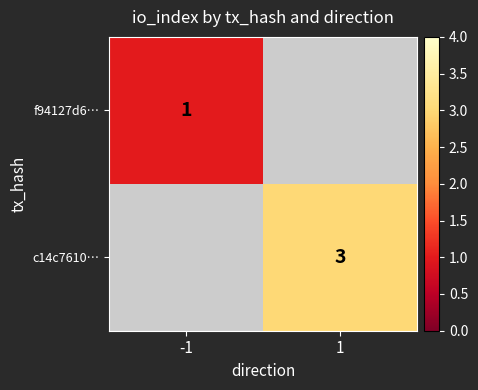

The c14c7610… series shows 1 at 1. True or false?

False